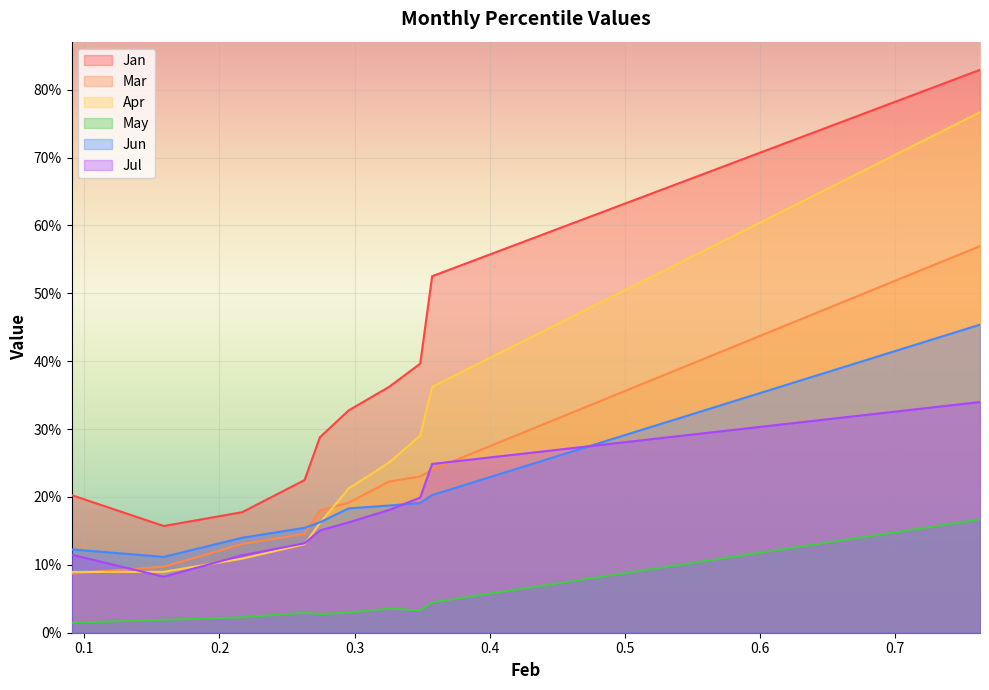

Which series has the widest spread of values?

Apr